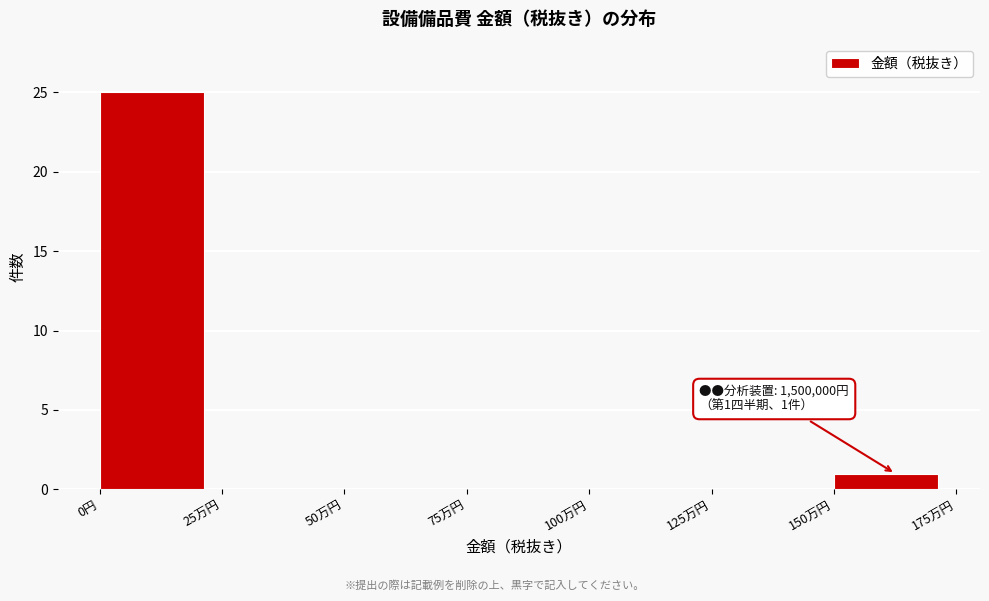

Reading right to left, transcribe all the data shown in this chart.

150万円=1	125万円=0	100万円=0	75万円=0	50万円=0	25万円=0	0円=25